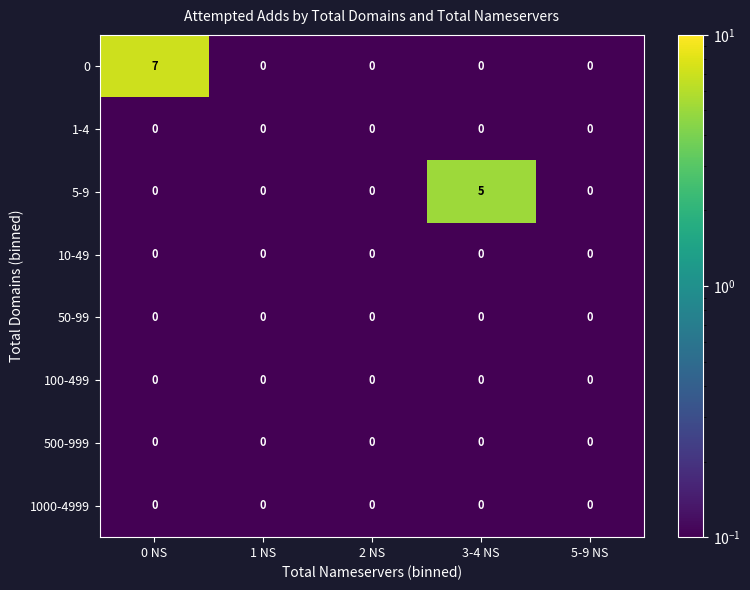

Which label corresponds to the largest value in the chart?

0 NS